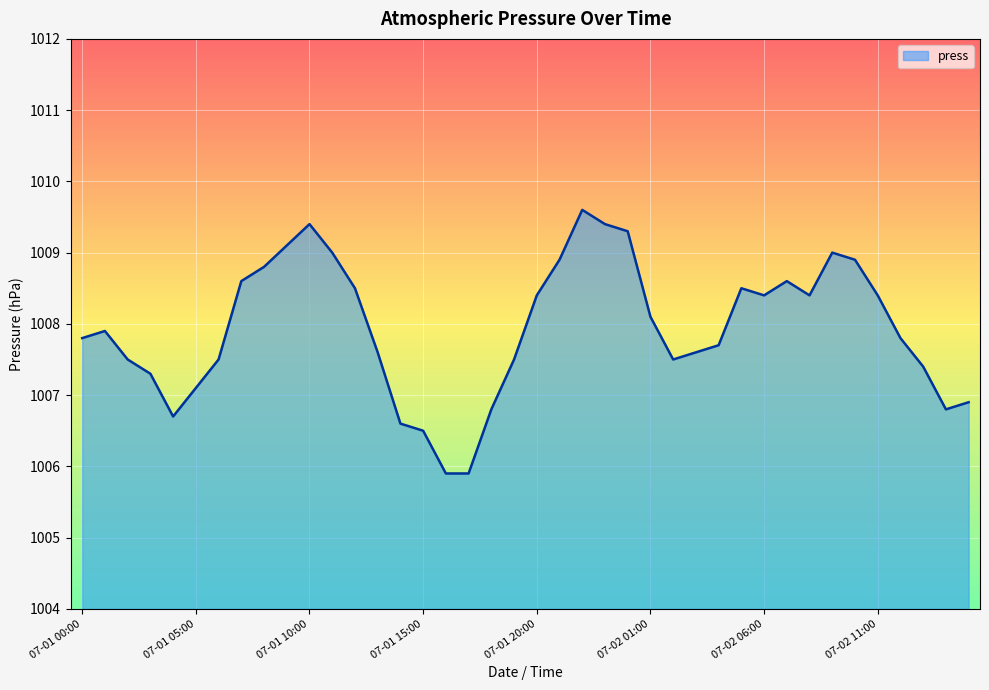

What is the maximum value shown in the chart?

1009.6